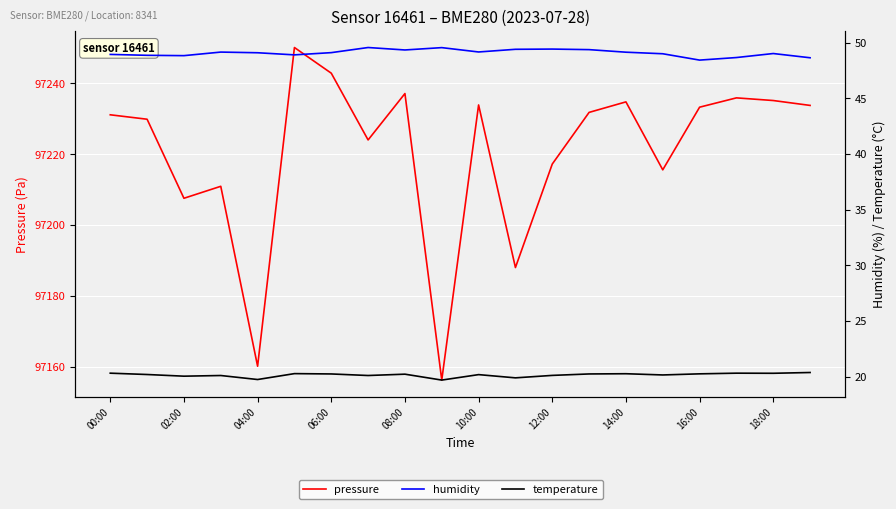

What is the value of the humidity point at the 12th from the left?

49.4